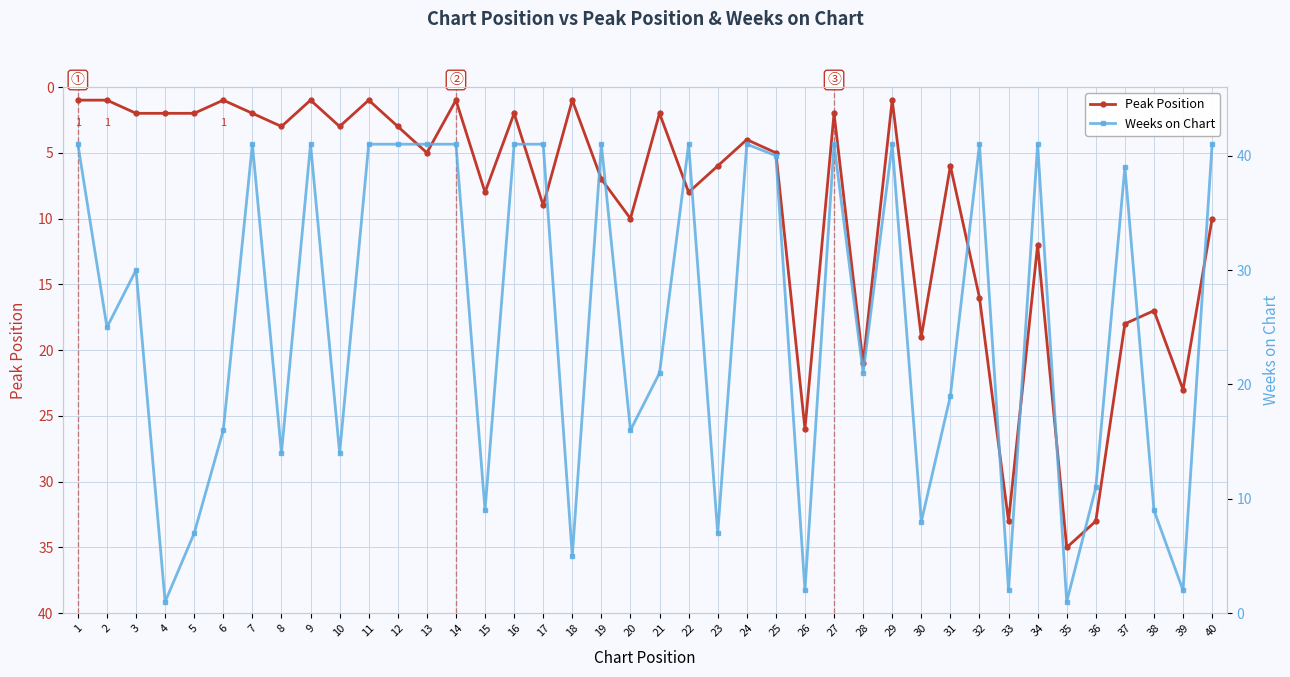

List the series in order of their peak value, highest first.

Weeks on Chart, Peak Position